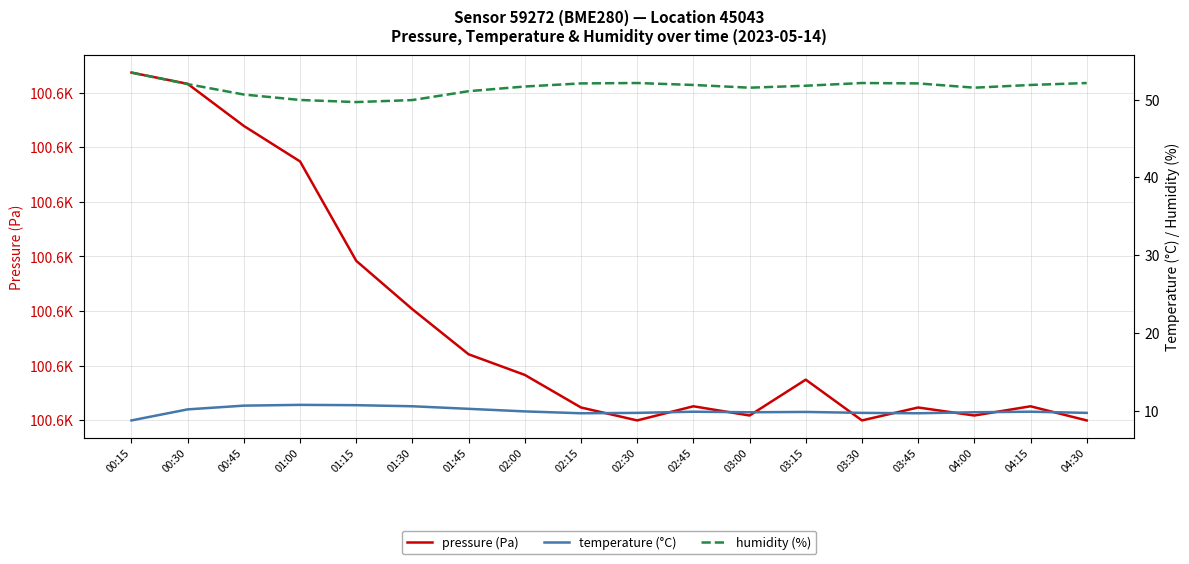

What is the minimum value for temperature (°C)?

8.8